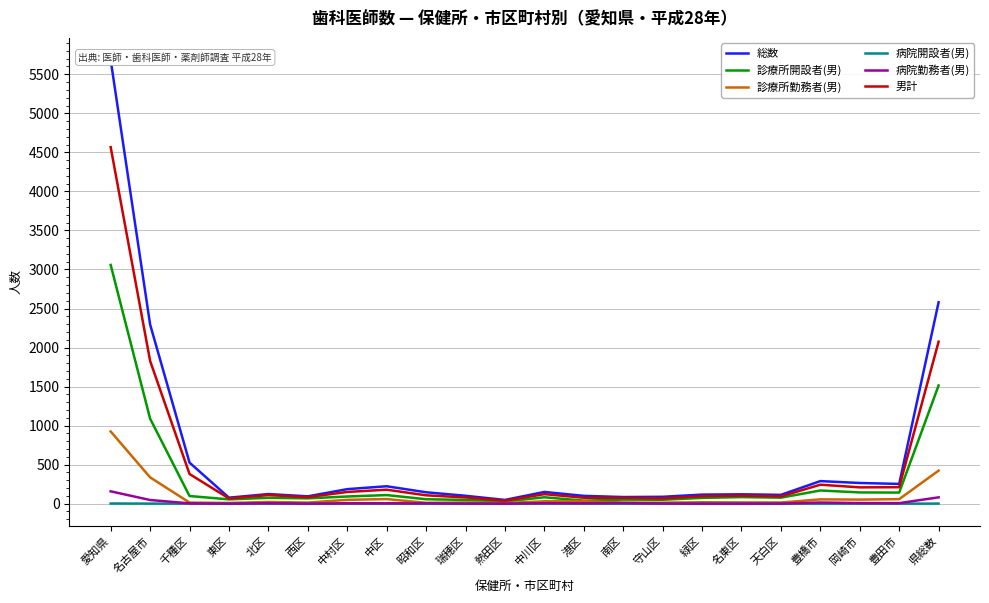

List the labels in order of 診療所開設者(男) value, largest first.

愛知県, 県総数, 名古屋市, 豊橋市, 岡崎市, 豊田市, 中区, 千種区, 中村区, 名東区, 中川区, 天白区, 北区, 緑区, 西区, 昭和区, 東区, 南区, 守山区, 瑞穂区, 港区, 熱田区